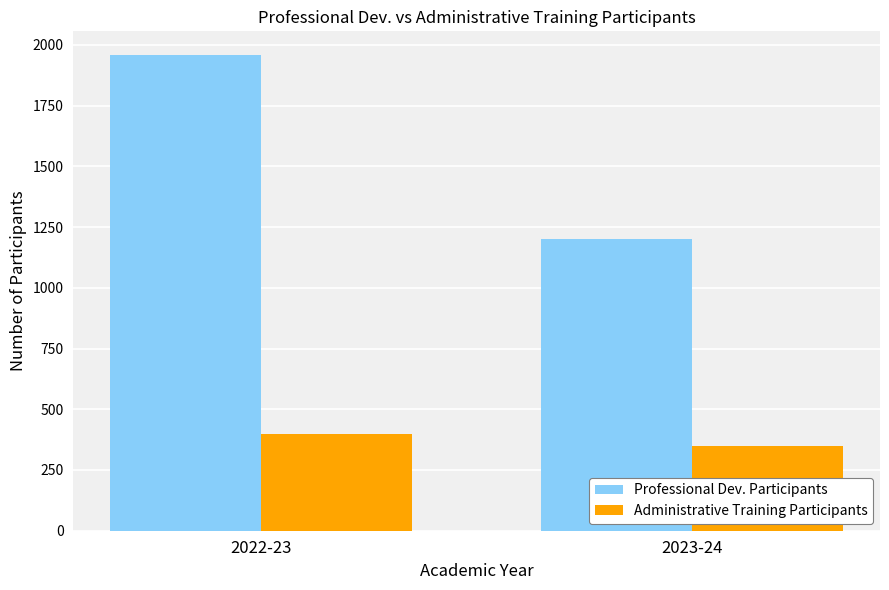

Rank the series by their maximum value, from highest to lowest.

Professional Dev. Participants, Administrative Training Participants